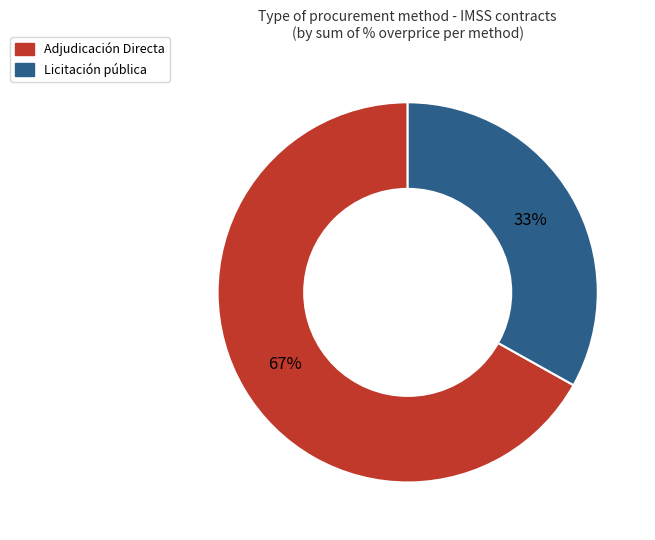

To the nearest percent, what percentage of the pie is Adjudicación Directa?

67%